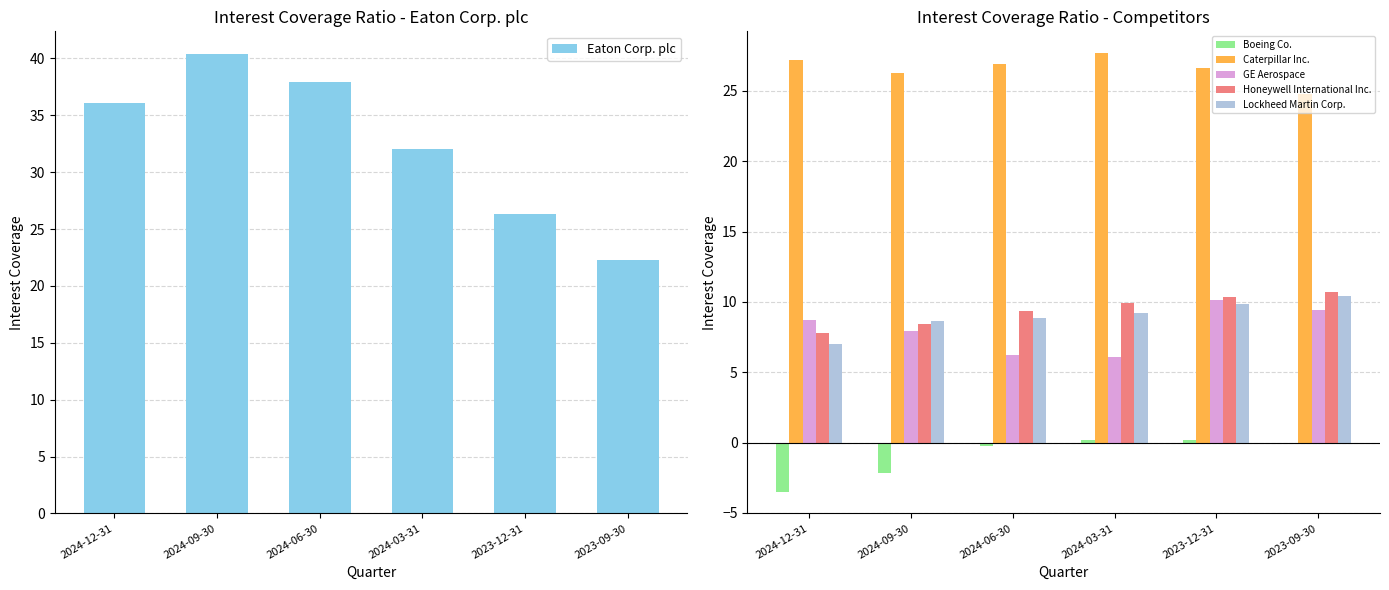

Which has a higher value, 2024-03-31 or 2024-06-30?

2024-06-30